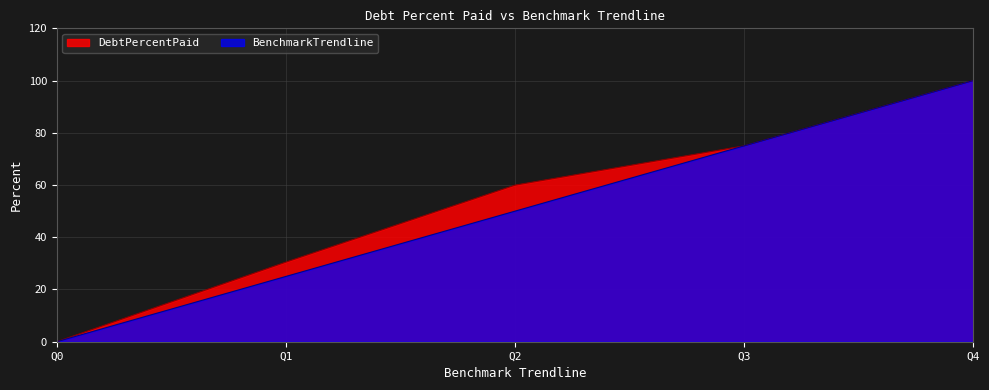

Rank the categories by BenchmarkTrendline value from lowest to highest.

Q0, Q1, Q2, Q3, Q4